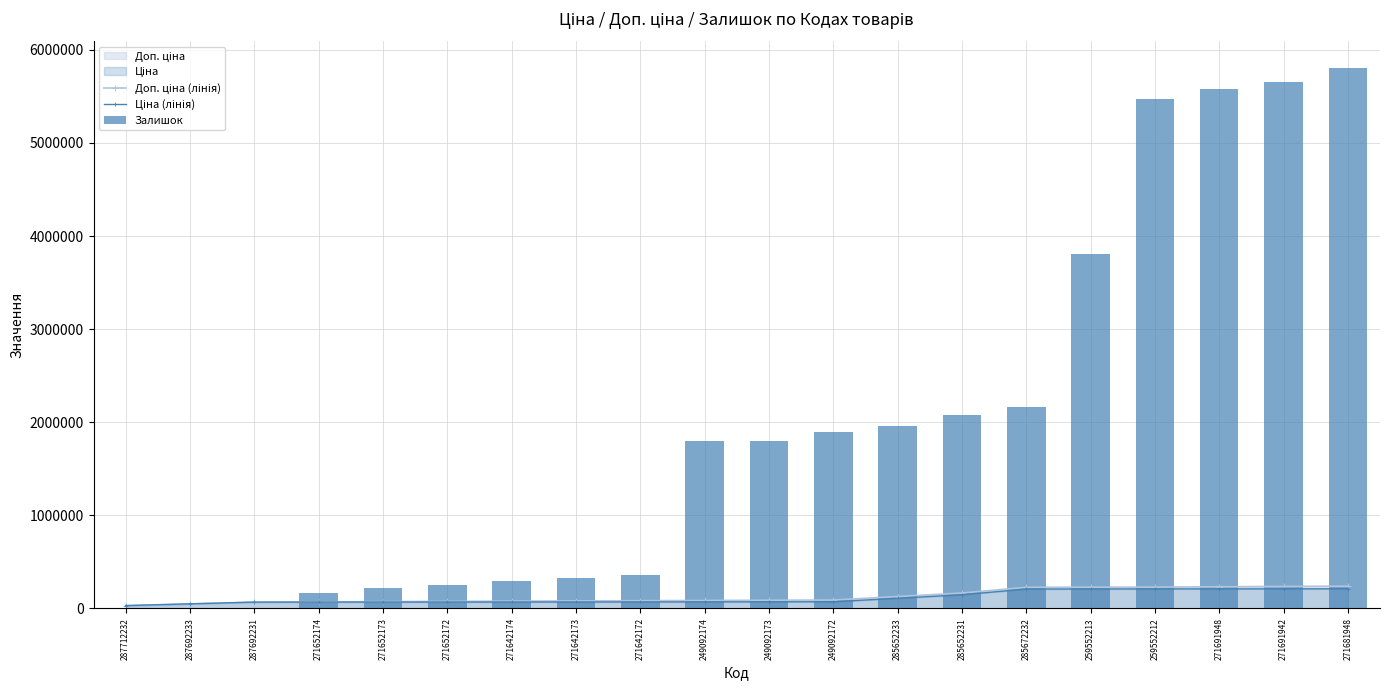

Is the value of Доп. ціна (лінія) at 287712232 greater than the value of Ціна (лінія) at 287712232?

No